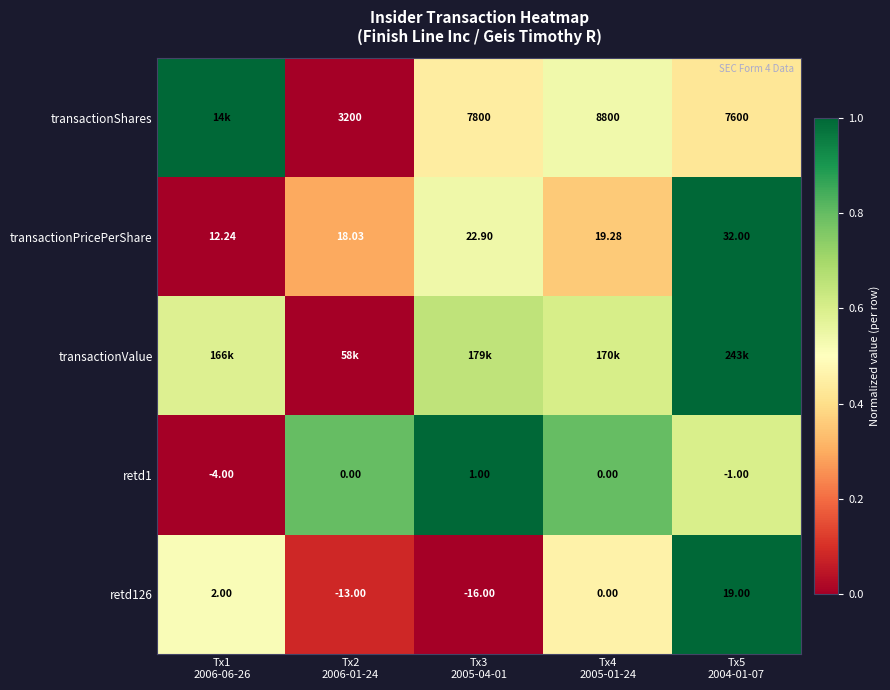

Is the value of transactionShares at Tx3 2005-04-01 greater than the value of retd126 at Tx3 2005-04-01?

Yes